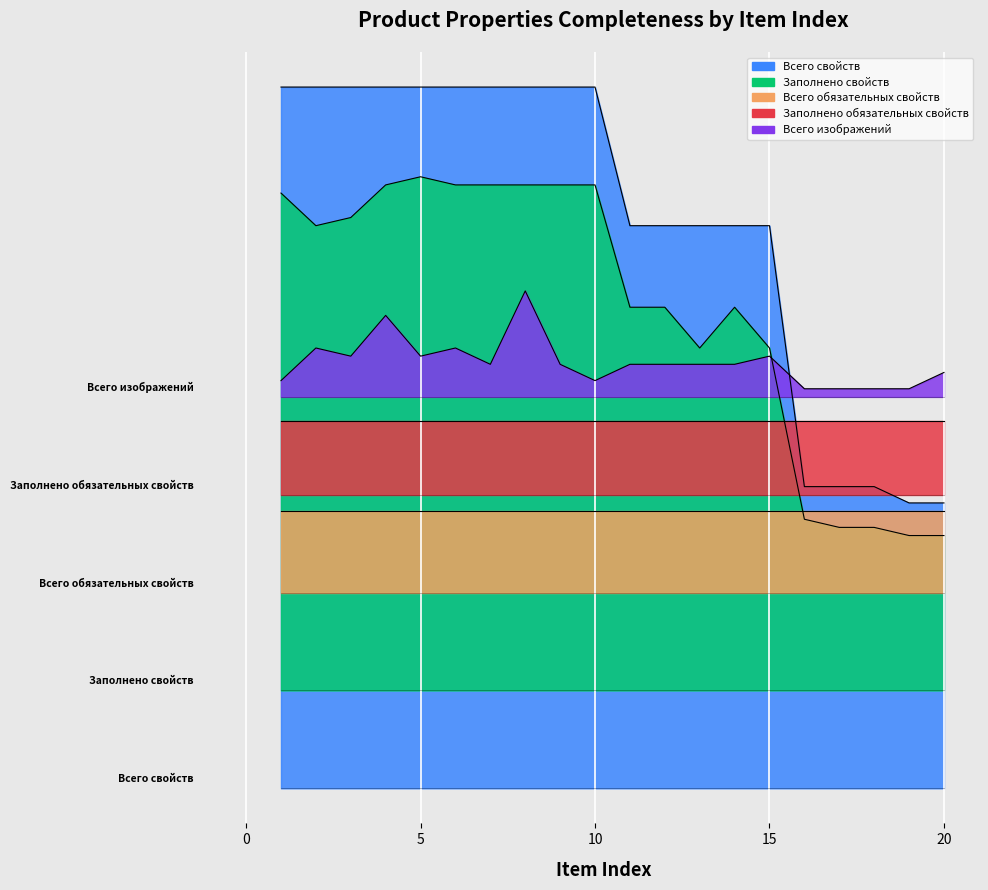

True or false: Всего изображений has more than 2 points higher than both neighbors.

True